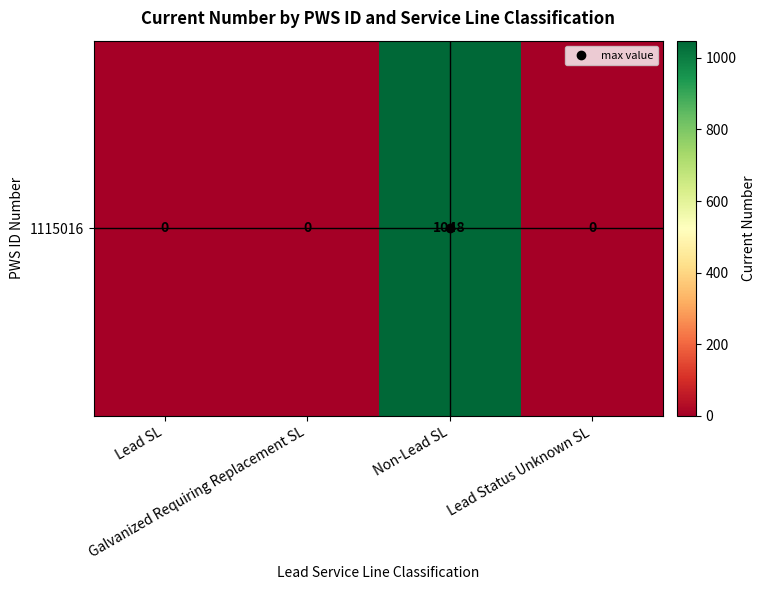

Between Lead SL and Galvanized Requiring Replacement SL, which is larger?

Lead SL